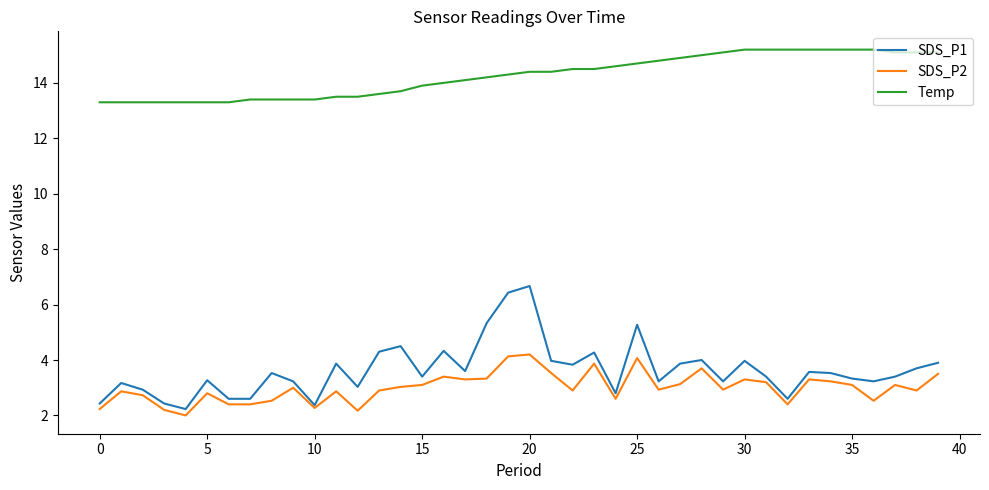

At how many categories does at least one series exceed 12?

40